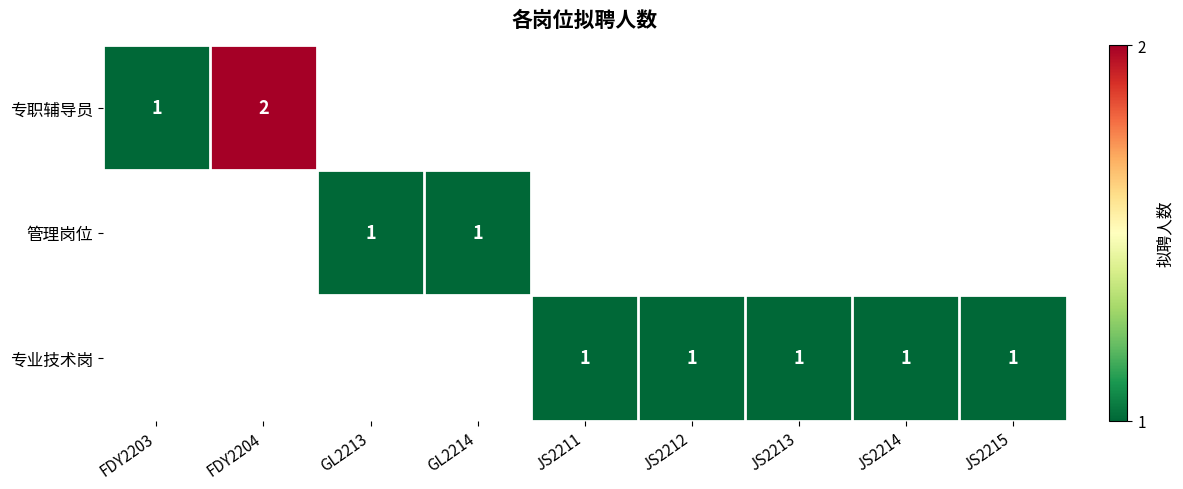

Is it true that 管理岗位 equals 0 at GL2213?

False